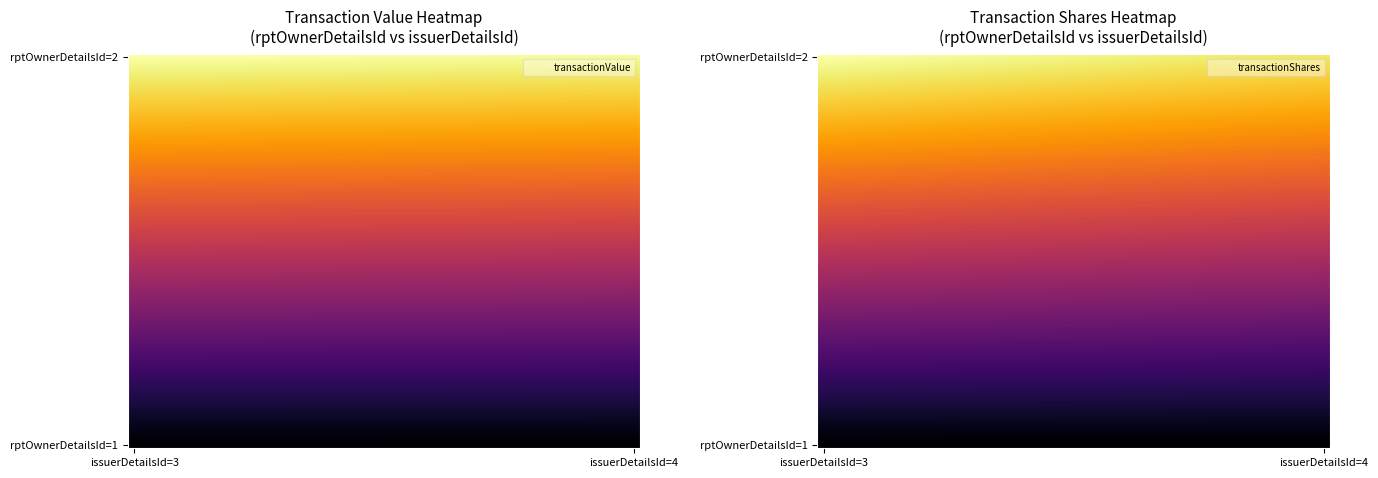

Count the number of data series in this chart.

2